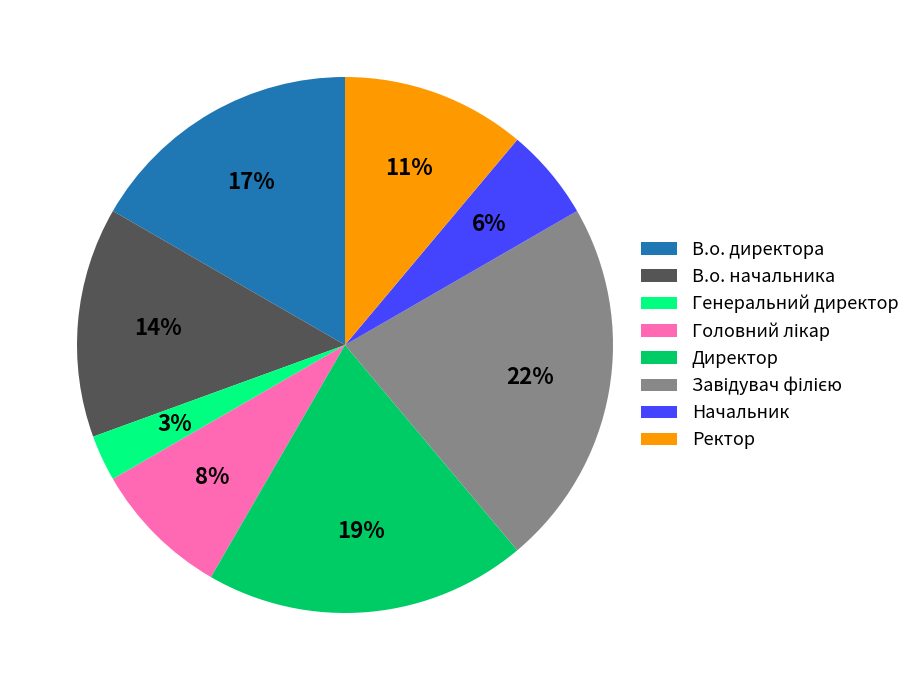

Is Генеральний директор the majority of the pie?

No